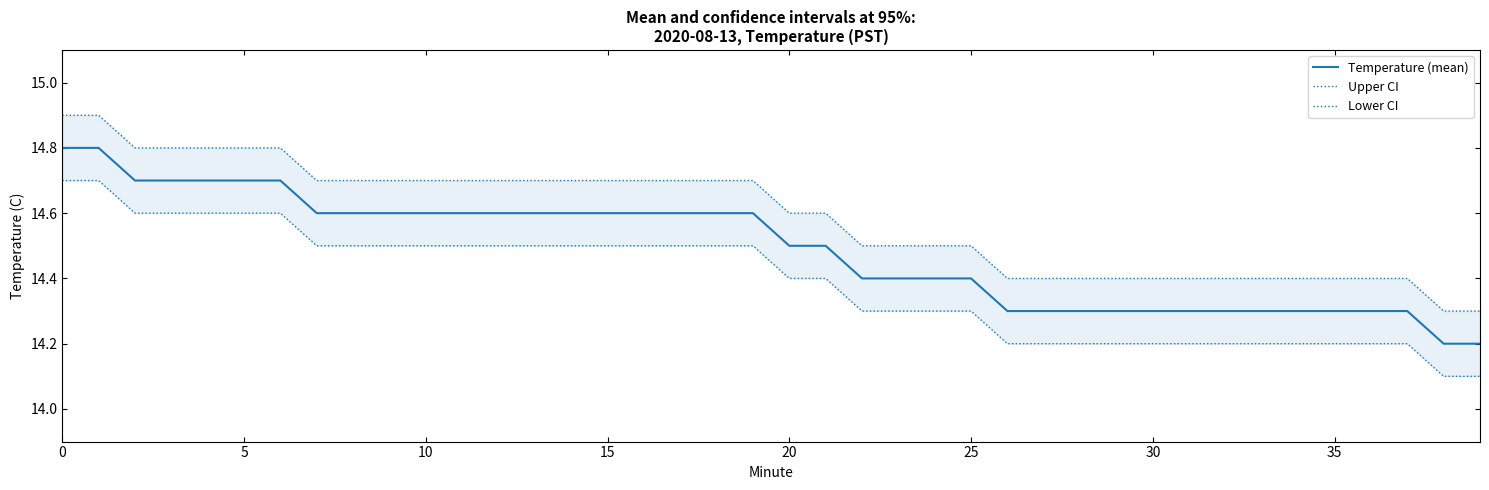

Which category has the lowest value across all series?

38